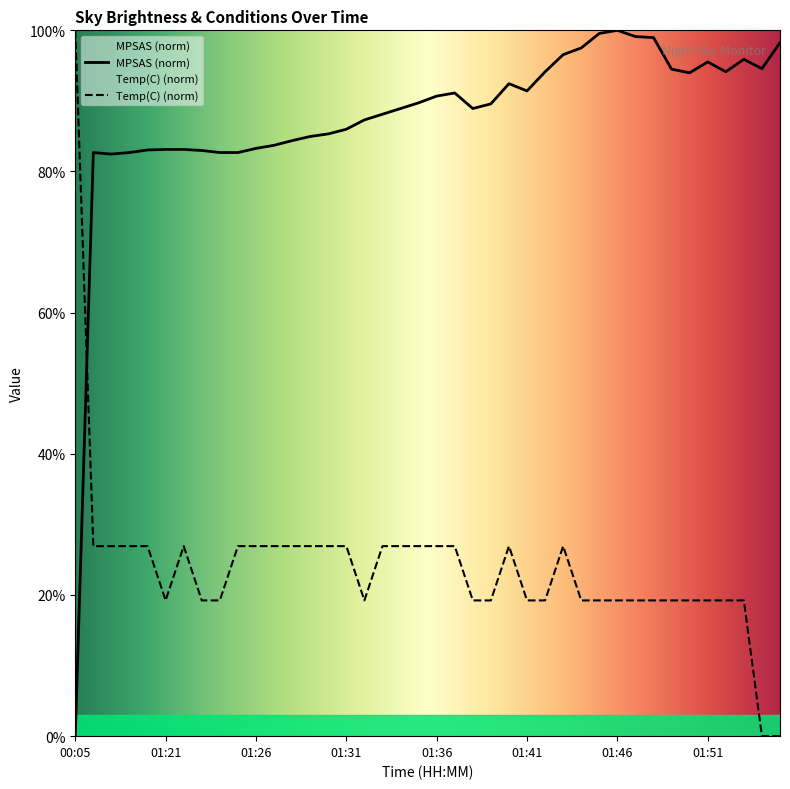

What is the average value of the MPSAS series?

87.6